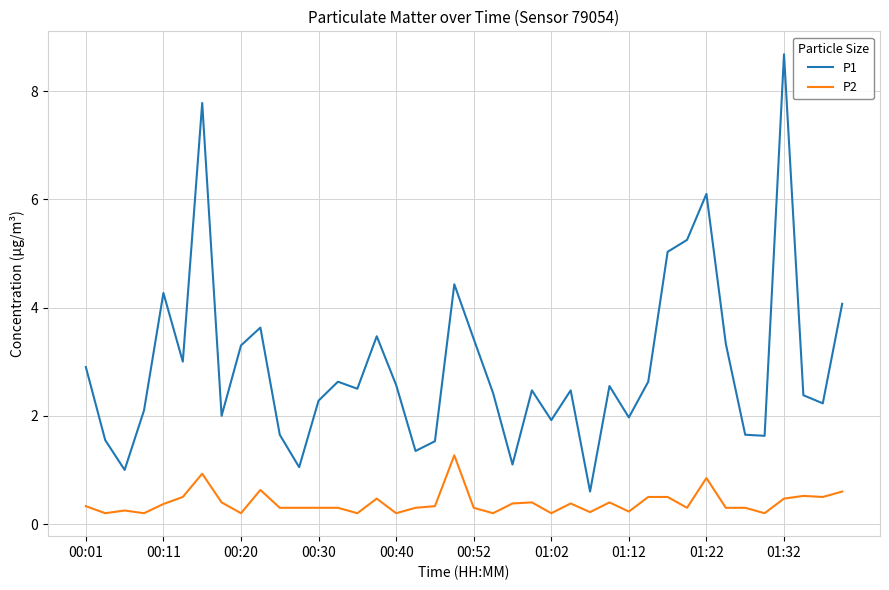

True or false: P1 and P2 intersect in this chart.

False